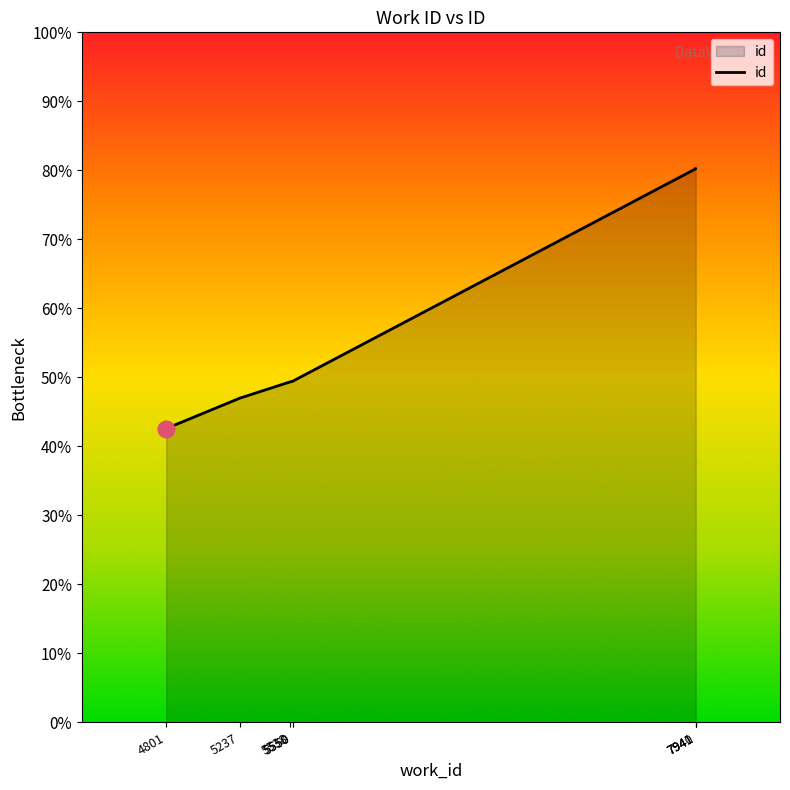

What is the ratio of the value at 5550 to the value at 5550?

1.0